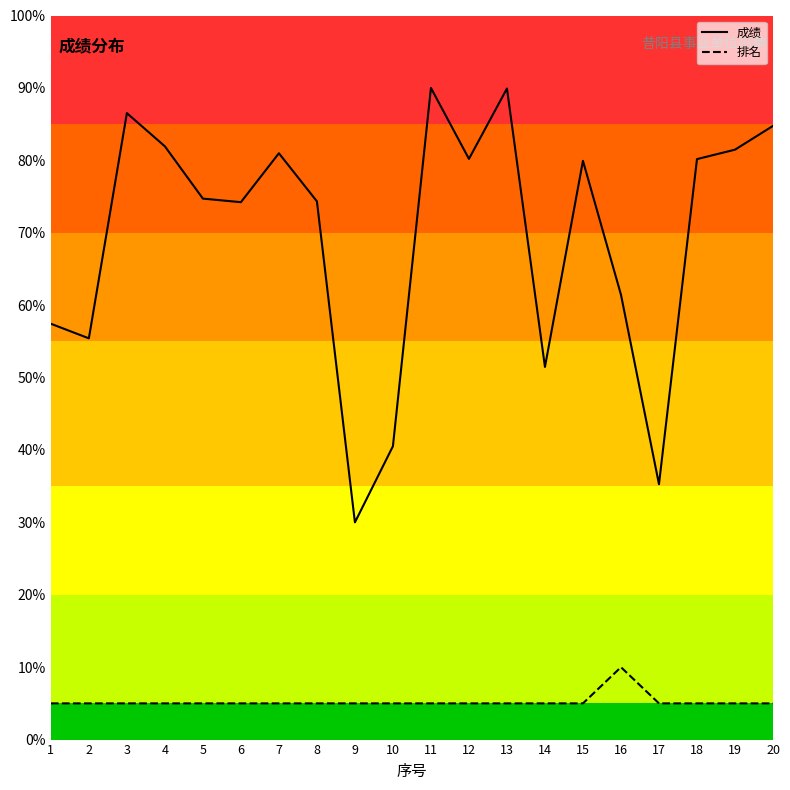

Is the value of 排名 at 15 greater than the value of 成绩 at 7?

No